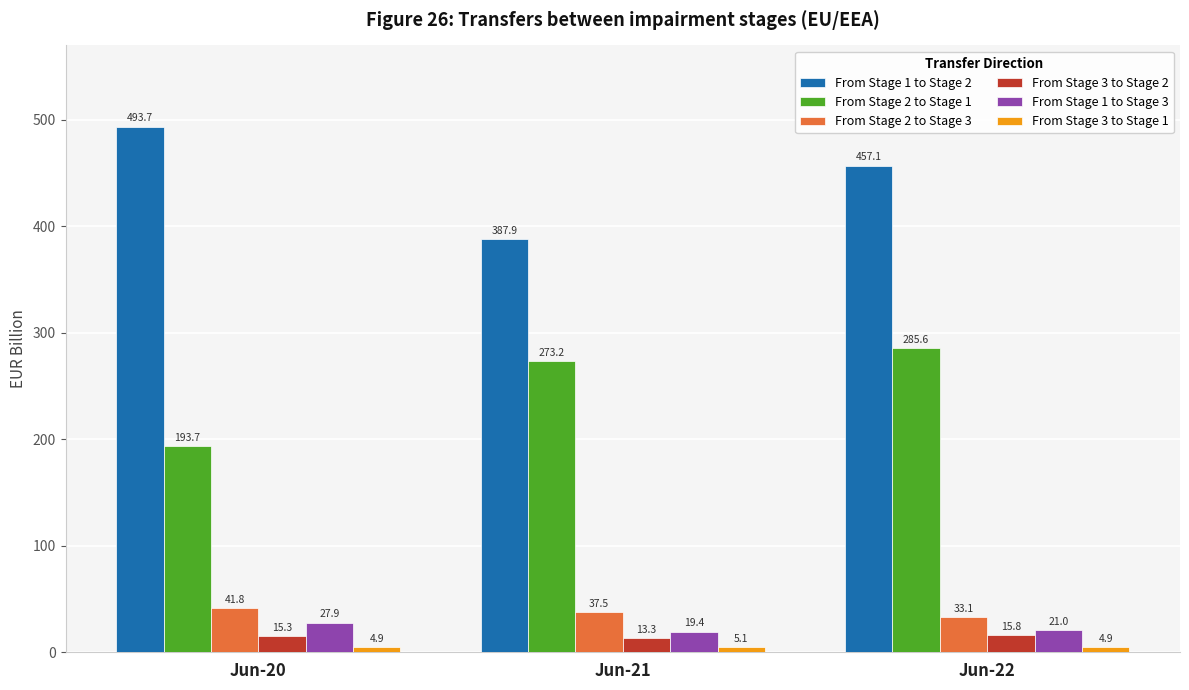

Are the bars horizontal?

No